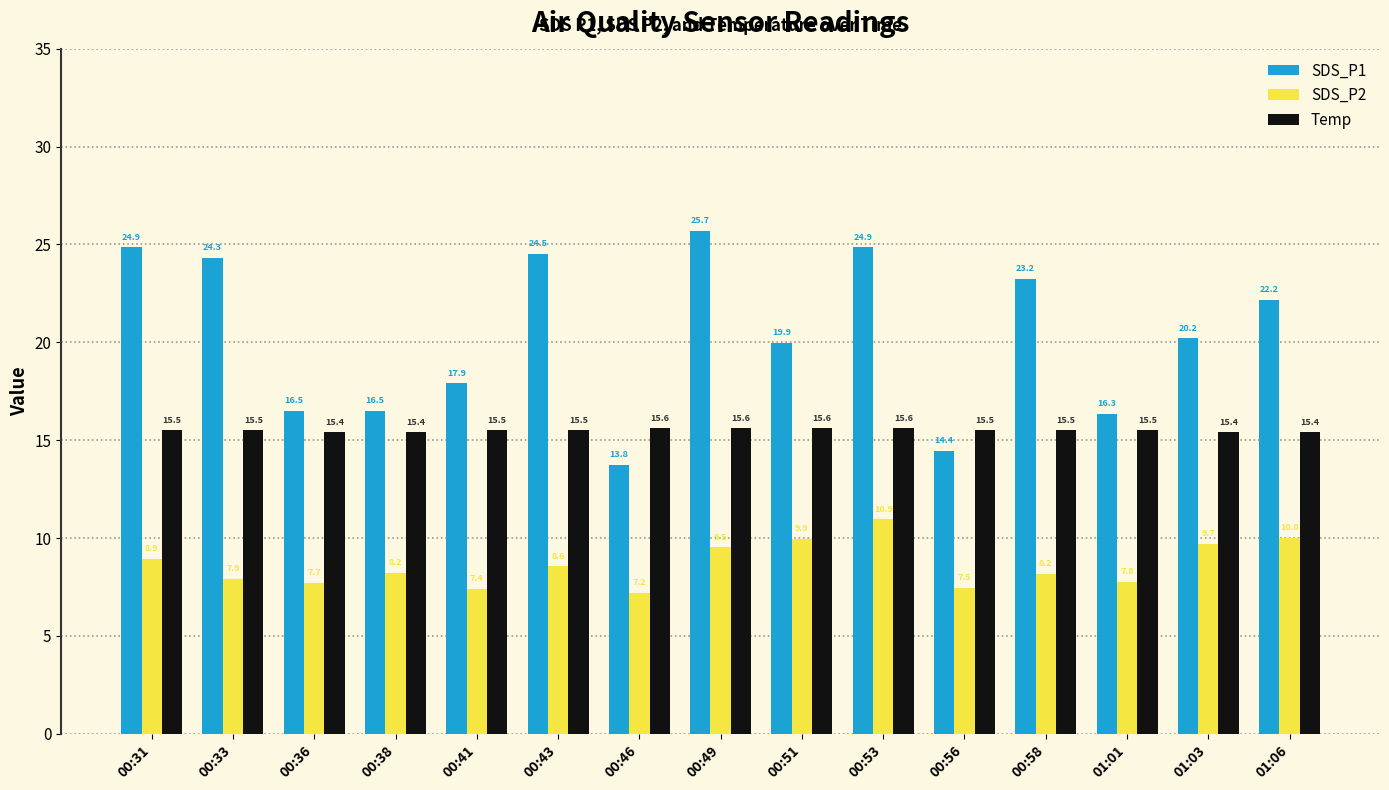

How many data points in SDS_P2 are above 8?

9